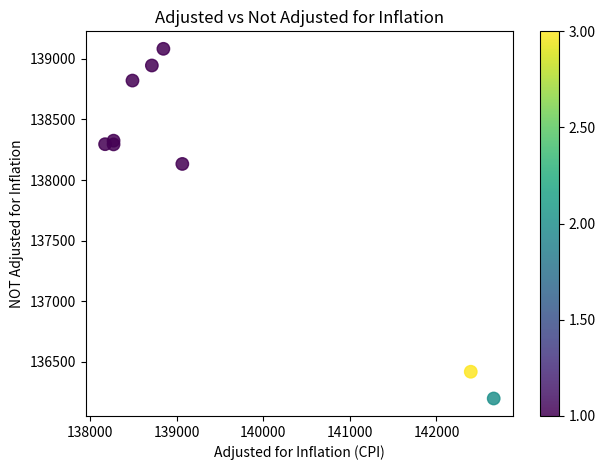

What Y value in the scatter plot is closest to 137640?

138132.6